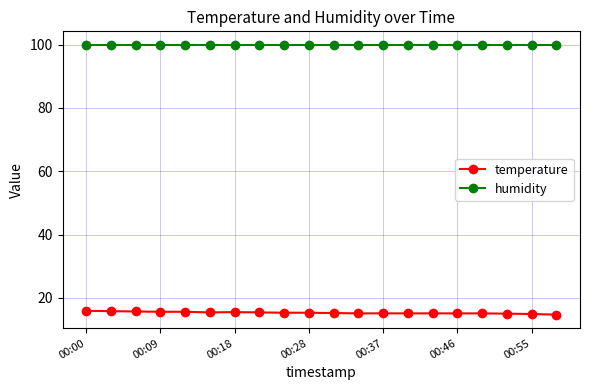

Which series has the largest range (max minus min)?

temperature